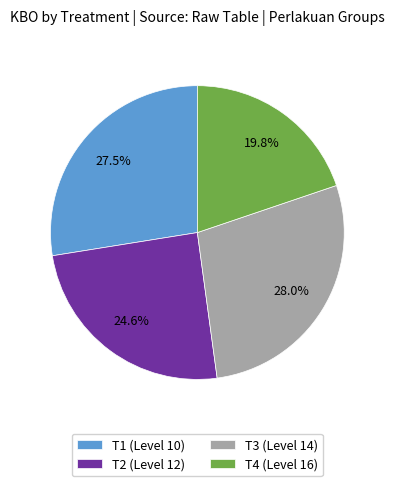

What is the smallest slice in the pie chart?

T4 (Level 16)